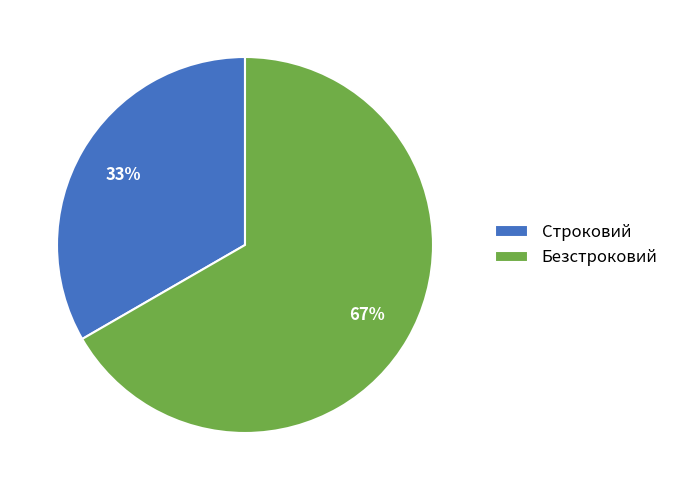

To the nearest percent, what is the average slice percentage?

50%